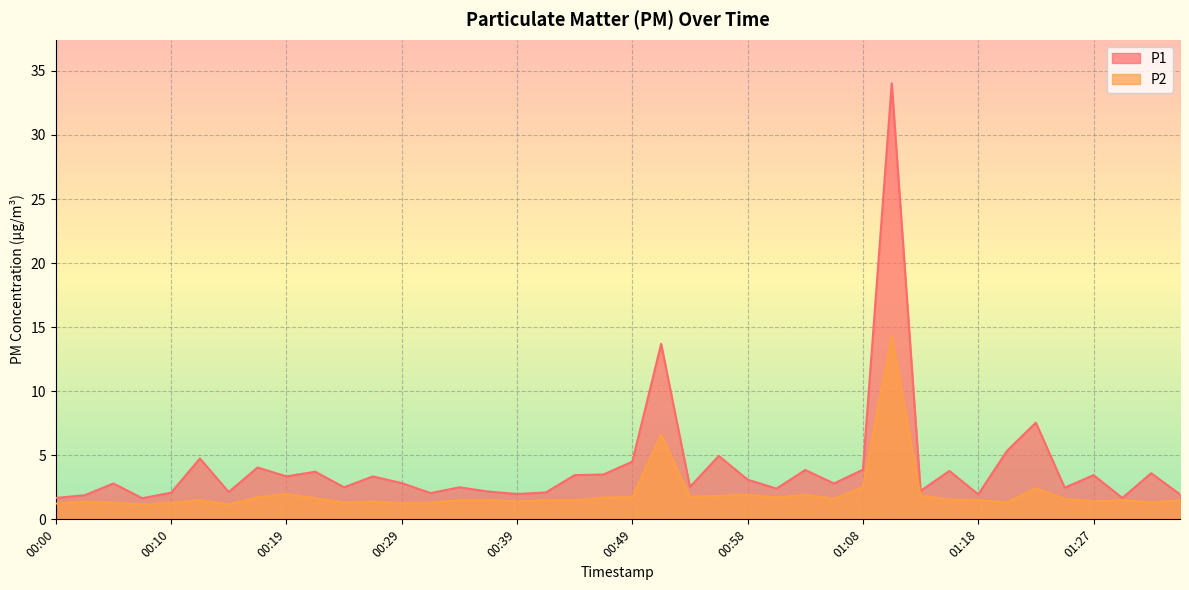

How many lines are shown in the chart?

2